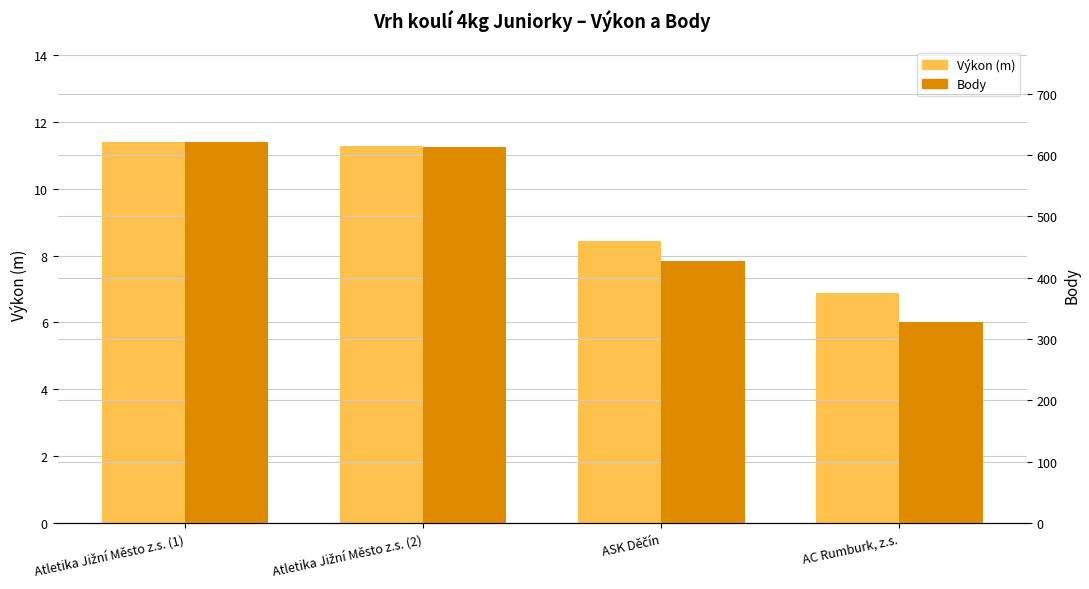

How many data points in Výkon (m) are less than 11?

2